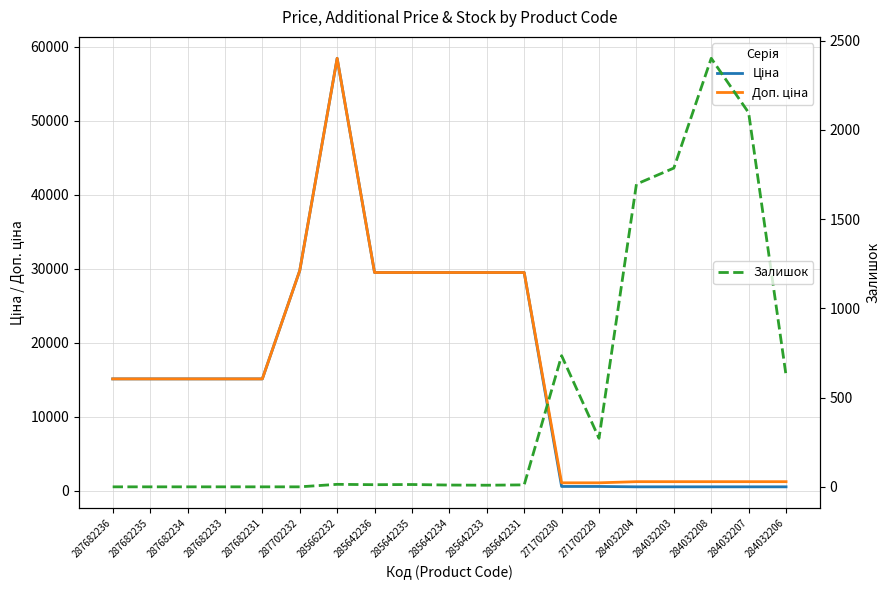

Reading right to left, extract all data points from this chart.

Ціна: 539.0	539.0	539.0	539.0	539.0	589.9	589.9	29491.5	29491.5	29491.5	29491.5	29491.5	58426.5	29747.2	15120.0	15120.0	15120.0	15120.0	15120.0
Доп. ціна: 1235.4	1235.4	1235.4	1235.4	1235.4	1081.7	1081.7	29491.5	29491.5	29491.5	29491.5	29491.5	58426.5	29747.2	15120.0	15120.0	15120.0	15120.0	15120.0
Залишок: 624.0	2096.0	2401.0	1786.0	1696.0	272.0	735.0	11.0	9.0	10.0	13.0	12.0	14.0	0.0	0.0	0.0	0.0	0.0	0.0